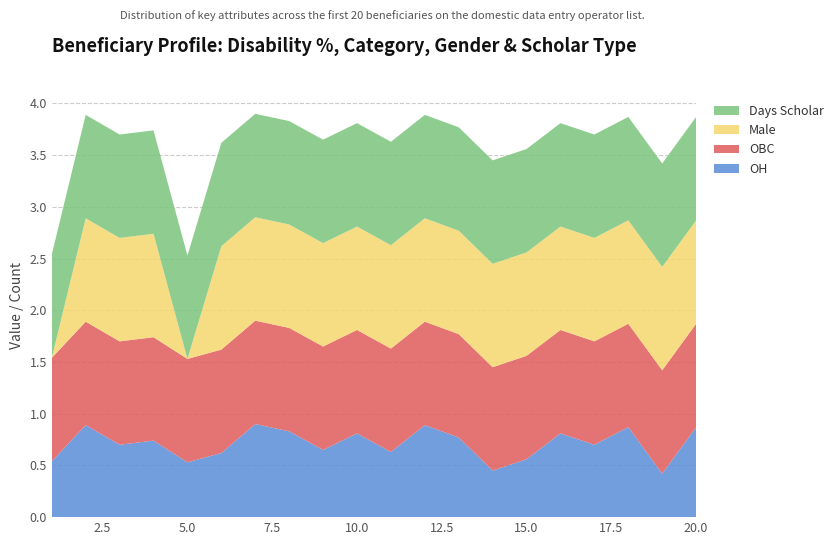

Reading left to right, what are all the values shown in this chart?

OH: 1=0.5	2=0.9	3=0.7	4=0.7	5=0.5	6=0.6	7=0.9	8=0.8	9=0.7	10=0.8	11=0.6	12=0.9	13=0.8	14=0.5	15=0.6	16=0.8	17=0.7	18=0.9	19=0.4	20=0.9
OBC: 1=1.0	2=1.0	3=1.0	4=1.0	5=1.0	6=1.0	7=1.0	8=1.0	9=1.0	10=1.0	11=1.0	12=1.0	13=1.0	14=1.0	15=1.0	16=1.0	17=1.0	18=1.0	19=1.0	20=1.0
Male: 1=0.0	2=1.0	3=1.0	4=1.0	5=0.0	6=1.0	7=1.0	8=1.0	9=1.0	10=1.0	11=1.0	12=1.0	13=1.0	14=1.0	15=1.0	16=1.0	17=1.0	18=1.0	19=1.0	20=1.0
Days Scholar: 1=1.0	2=1.0	3=1.0	4=1.0	5=1.0	6=1.0	7=1.0	8=1.0	9=1.0	10=1.0	11=1.0	12=1.0	13=1.0	14=1.0	15=1.0	16=1.0	17=1.0	18=1.0	19=1.0	20=1.0